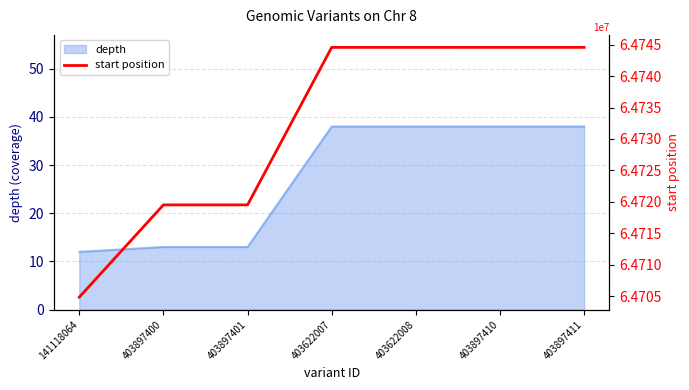

At which label is the value closest to 64724708?

403897400